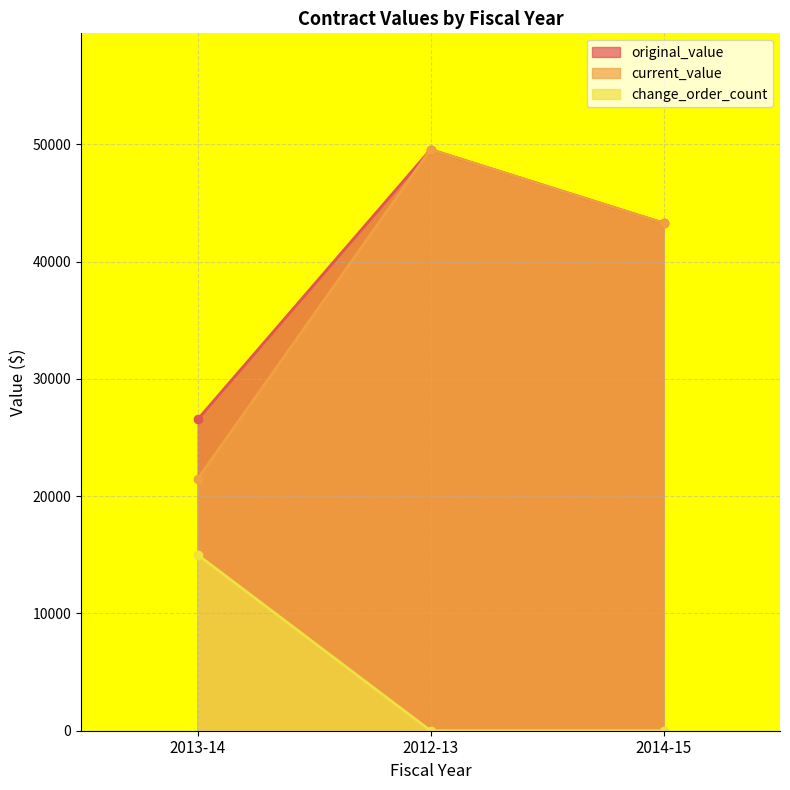

Between 2012-13 and 2013-14, which is larger?

2012-13